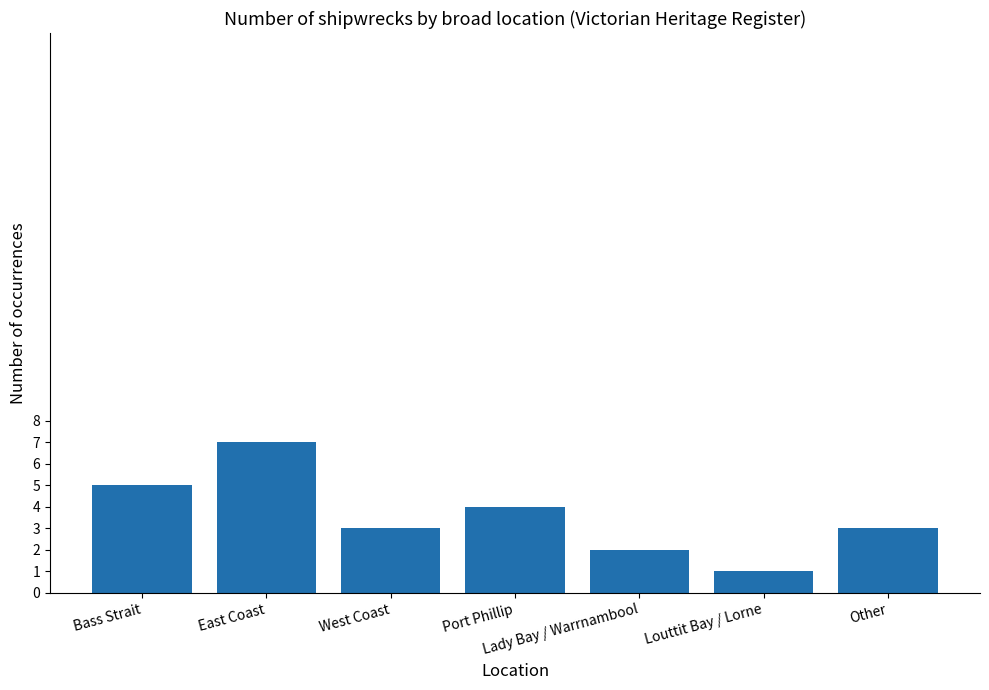

What is the label of the 5th bar from the right?

West Coast